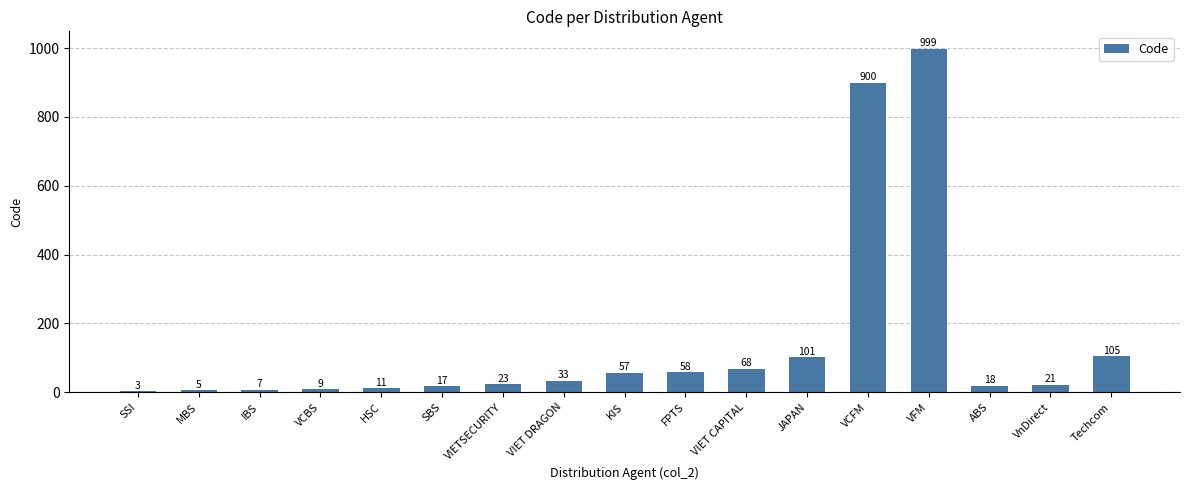

What is the change in value from JAPAN to VnDirect?

-80